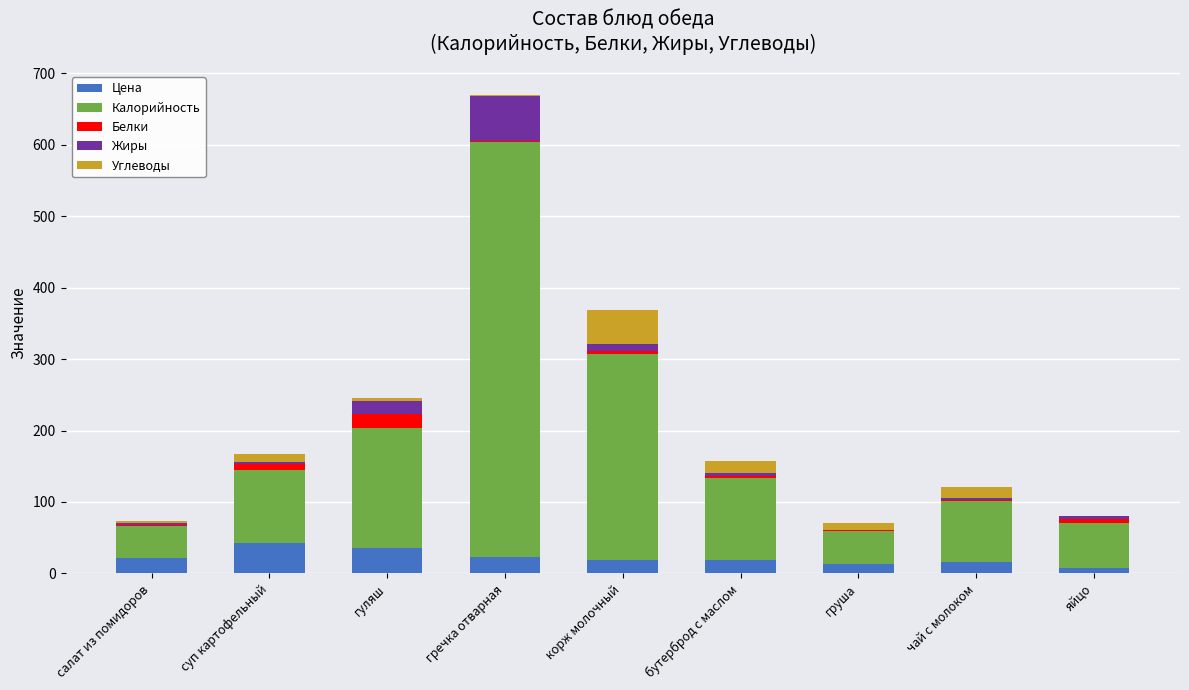

What is the maximum value for Цена?

43.0